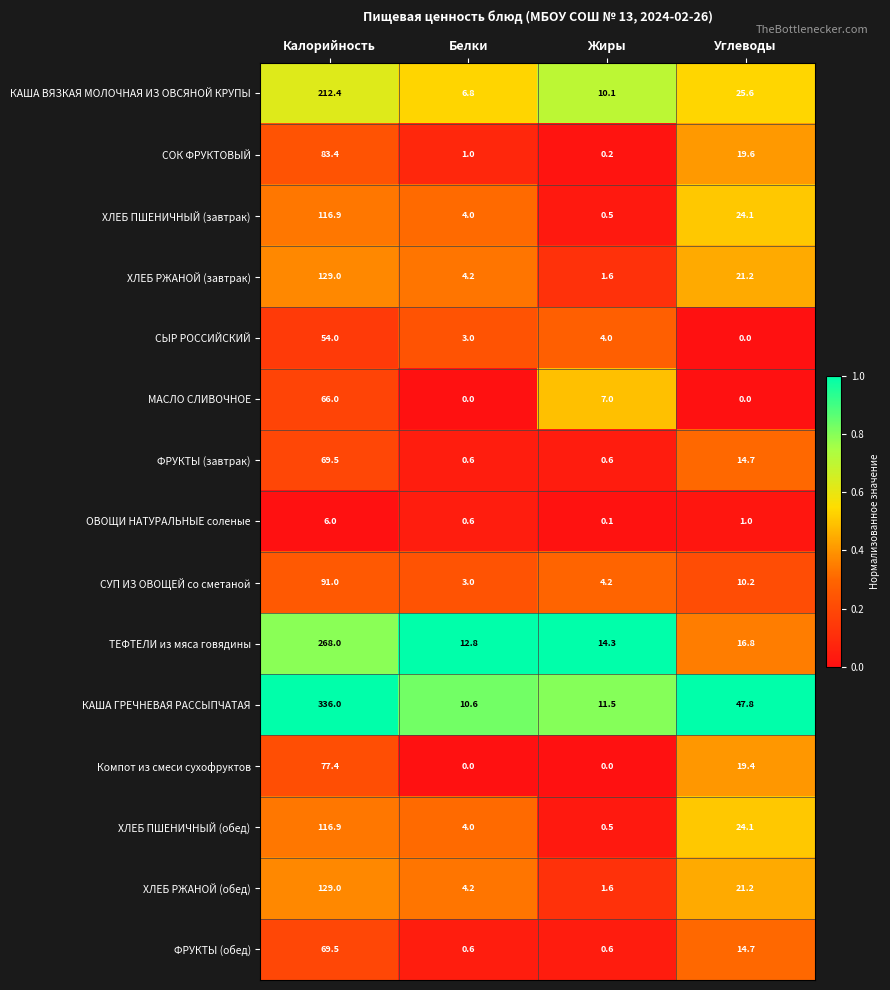

Rank the categories by КАША ГРЕЧНЕВАЯ РАССЫПЧАТАЯ value from lowest to highest.

Белки, Жиры, Углеводы, Калорийность